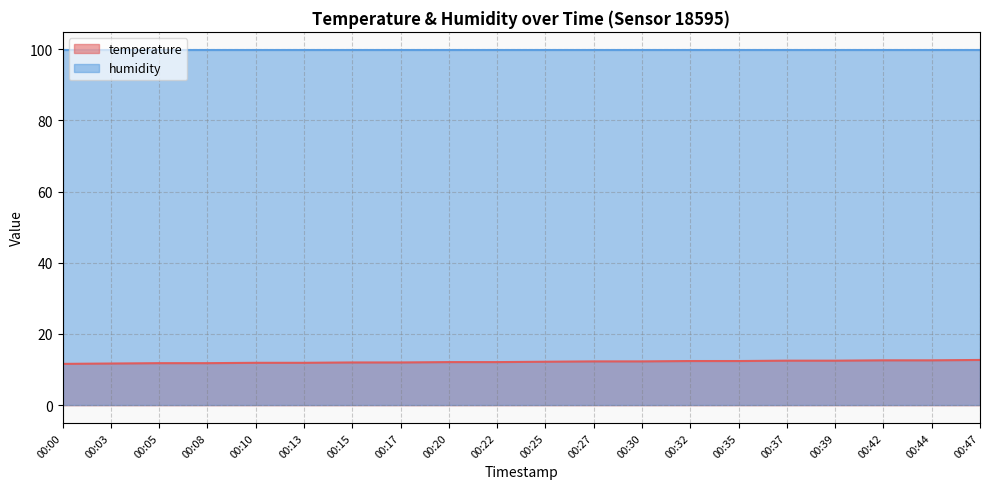

What is the ratio of the value at 00:15 to the value at 00:05?

1.0